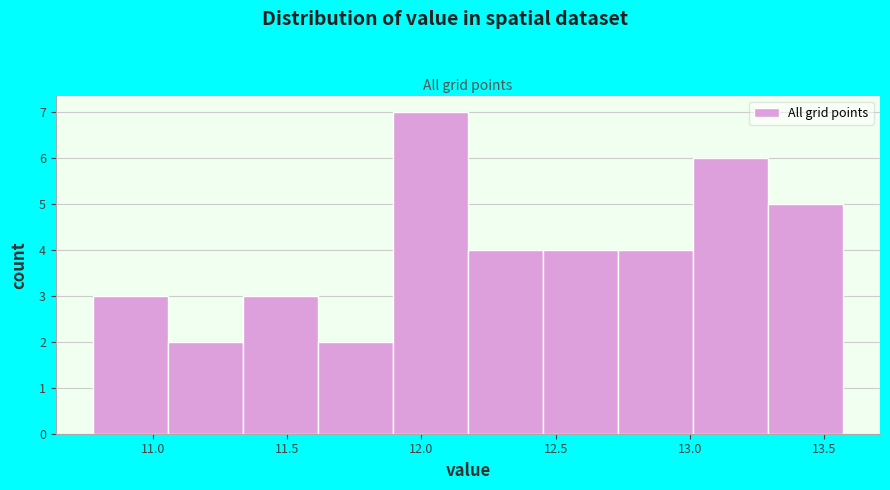

How tall is the bar that spans 11.05 to 11.35 on the x-axis? Neither the bar edges nor the heights are printed on the chart, so give them approximately, as read against the axes.

2